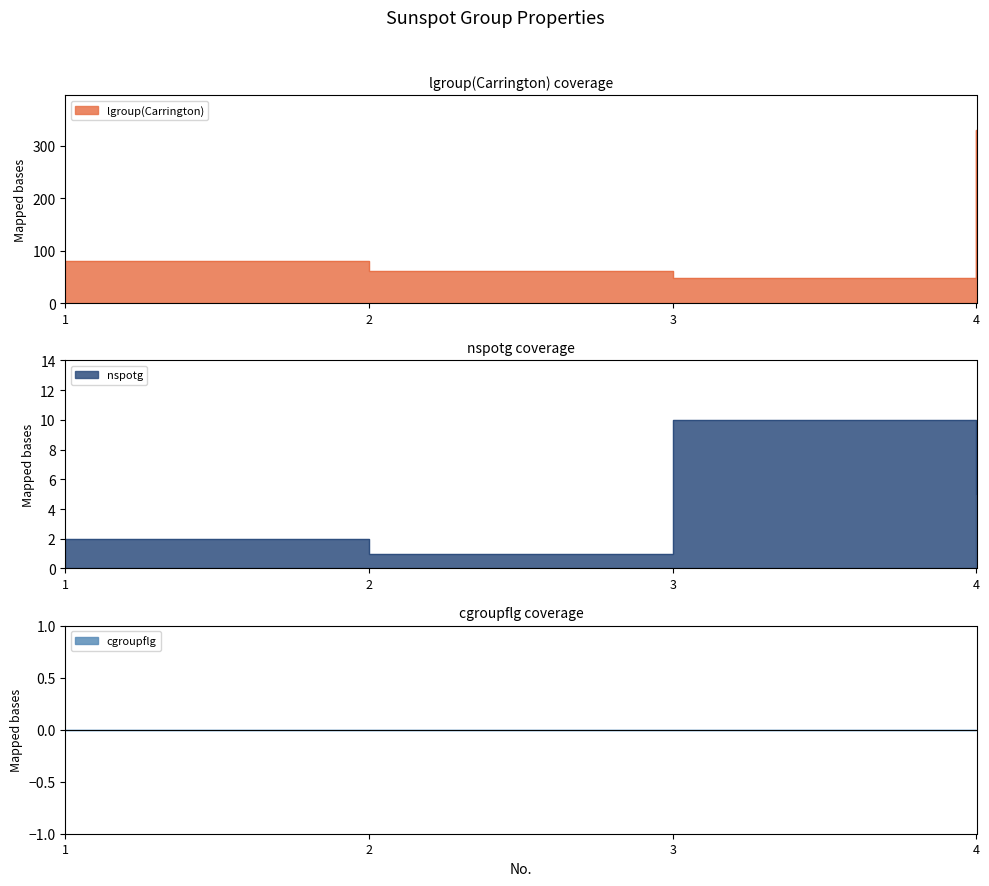

The lgroup(Carrington) series shows 60.9 at 2. True or false?

True